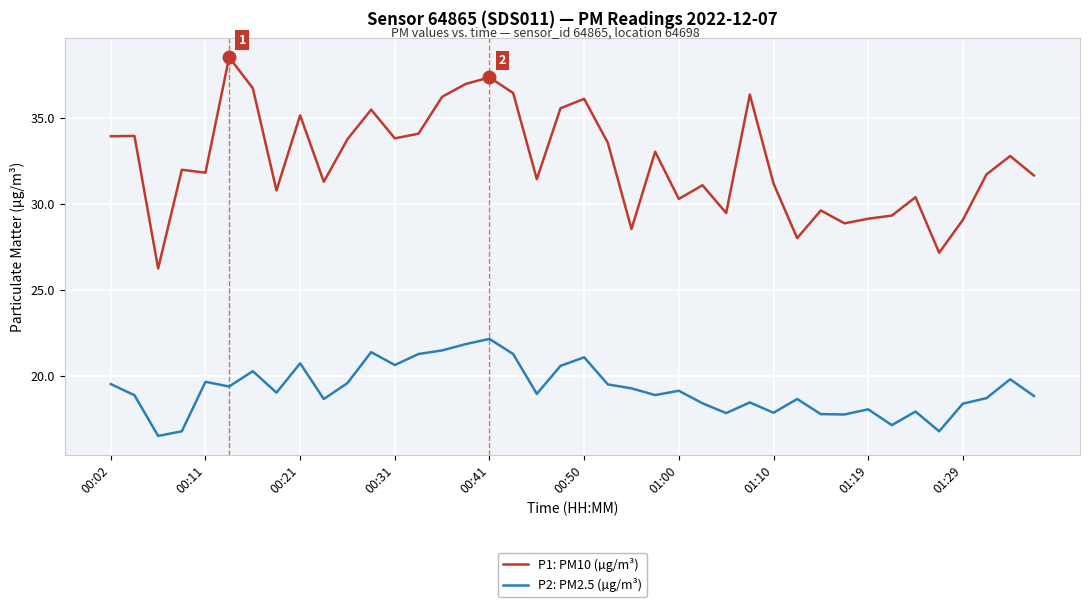

What is the average value of the P2: PM2.5 (µg/m³) series?

19.2